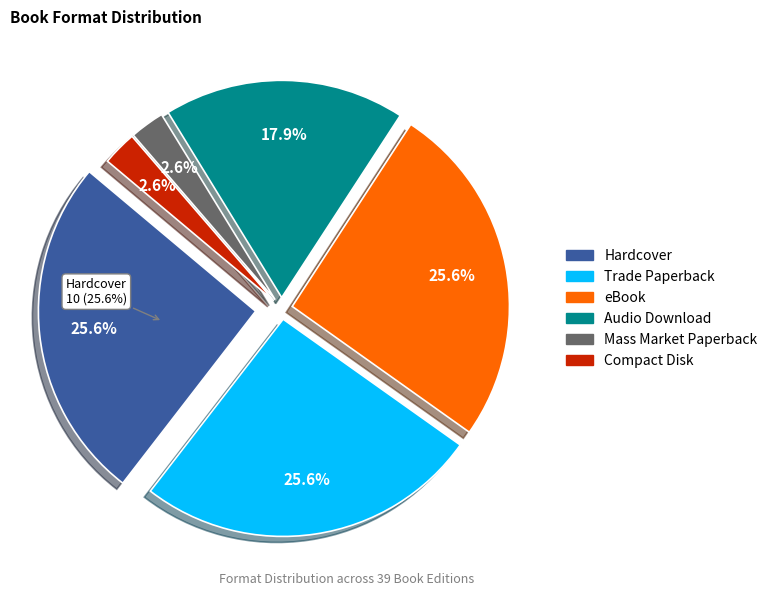

Is eBook the majority of the pie?

No